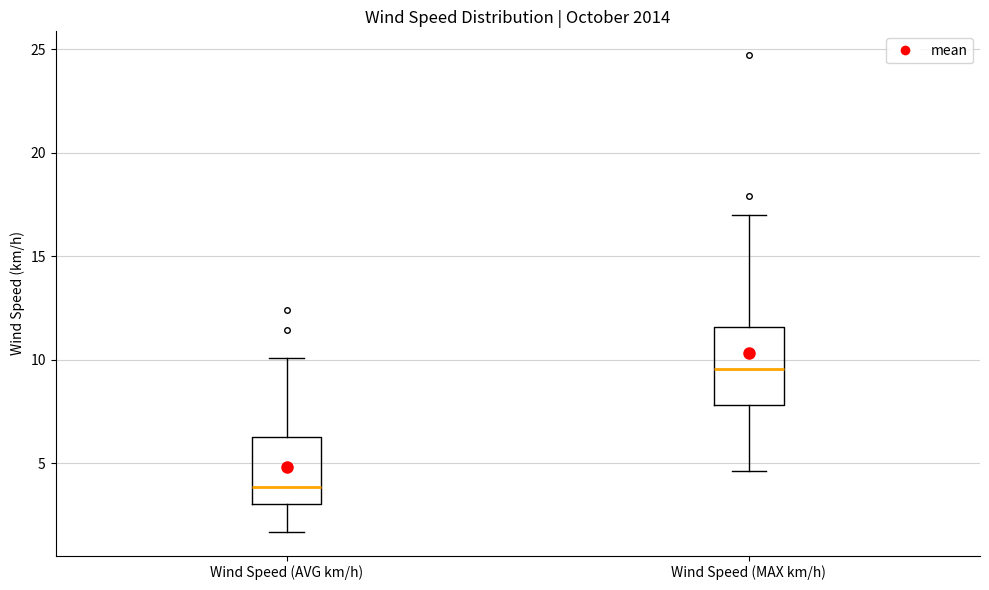

Where does the upper whisker of the box for Wind Speed (MAX km/h) end on the y-axis? The values are not printed on the chart, so give them approximately, as read against the axis.

17.0